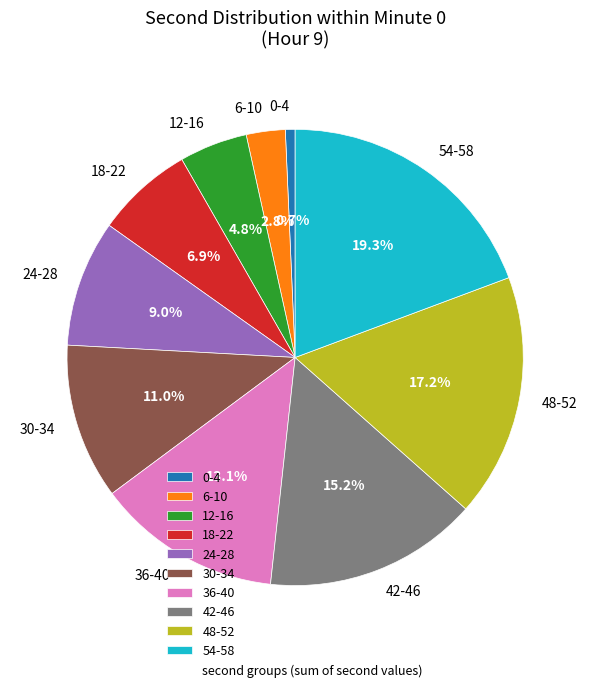

To the nearest percent, what is the average slice percentage?

10%